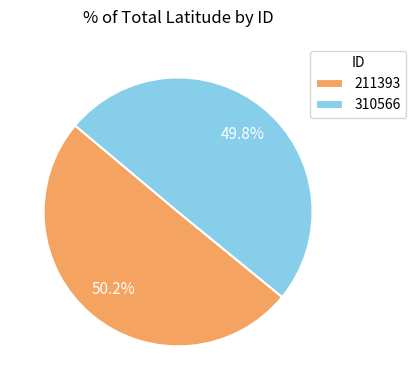

Is there any slice that represents more than half of the pie?

Yes